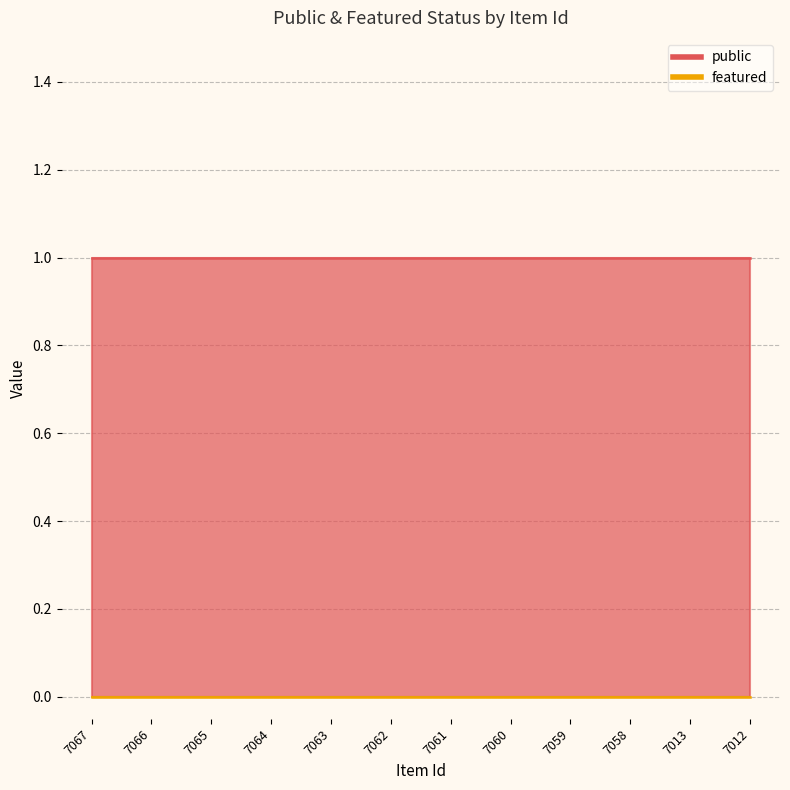

Where is public nearest to the value 1?

7067